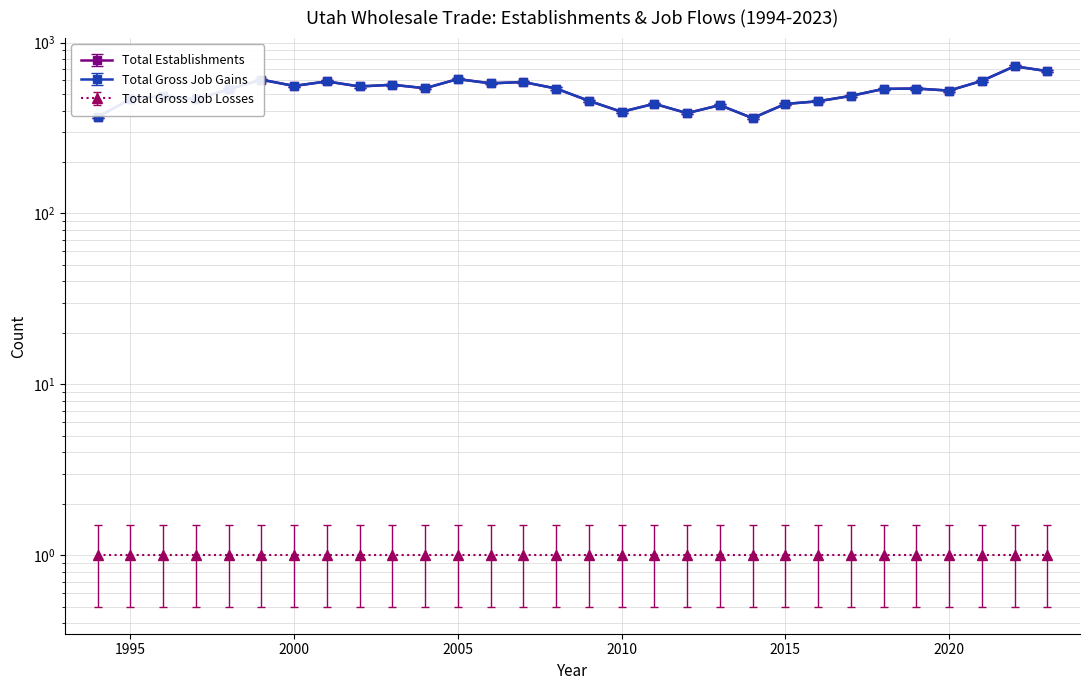

Which series has the largest total across all categories?

Total Establishments